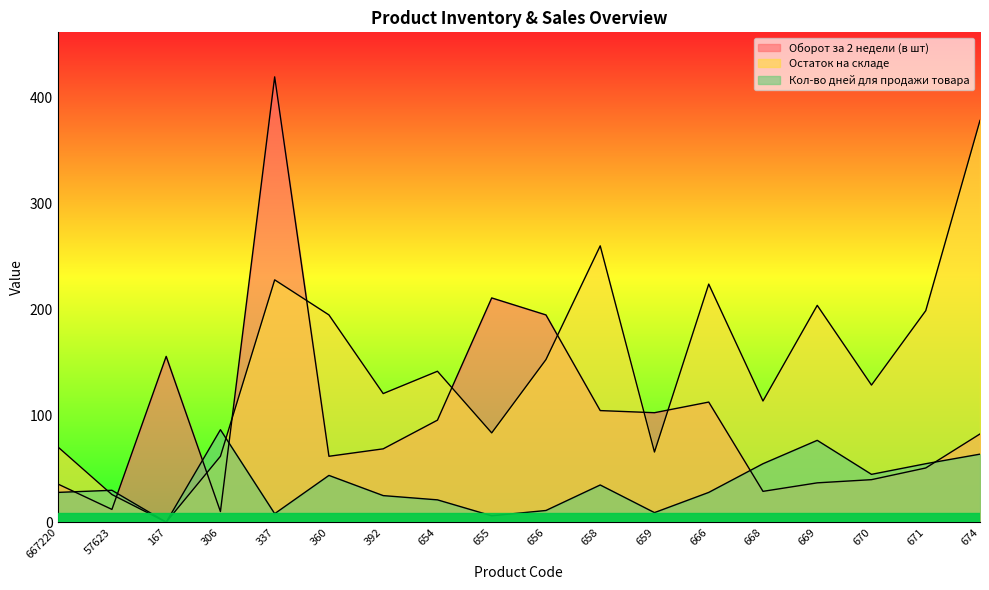

Reading left to right, what are all the values shown in this chart?

Оборот за 2 недели (в шт): 667220=36	57623=12	167=156	306=10	337=419	360=62	392=69	654=96	655=211	656=195	658=105	659=103	666=113	668=29	669=37	670=40	671=51	674=83
Остаток на складе: 667220=71	57623=26	167=0	306=62	337=228	360=195	392=121	654=142	655=84	656=153	658=260	659=66	666=224	668=114	669=204	670=129	671=199	674=378
Кол-во дней для продажи товара: 667220=28	57623=30	167=0	306=87	337=8	360=44	392=25	654=21	655=6	656=11	658=35	659=9	666=28	668=55	669=77	670=45	671=55	674=64